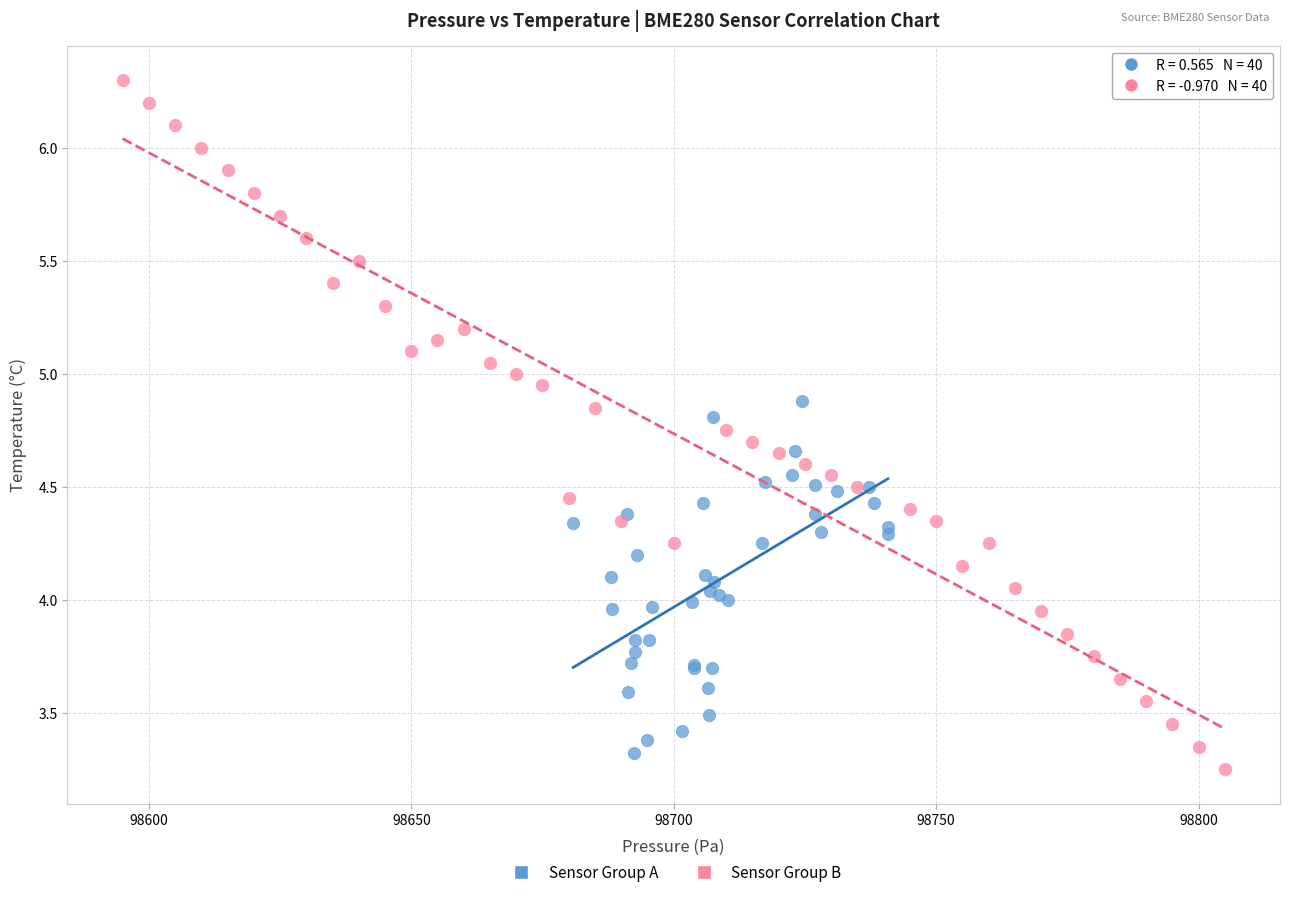

Which series reaches the maximum Y coordinate?

Sensor Group B